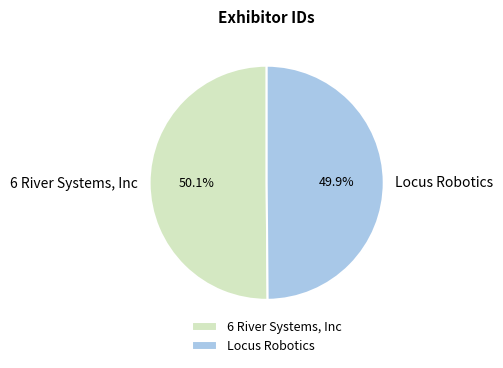

The 6 River Systems, Inc slice represents 62% of the pie. True or false?

False